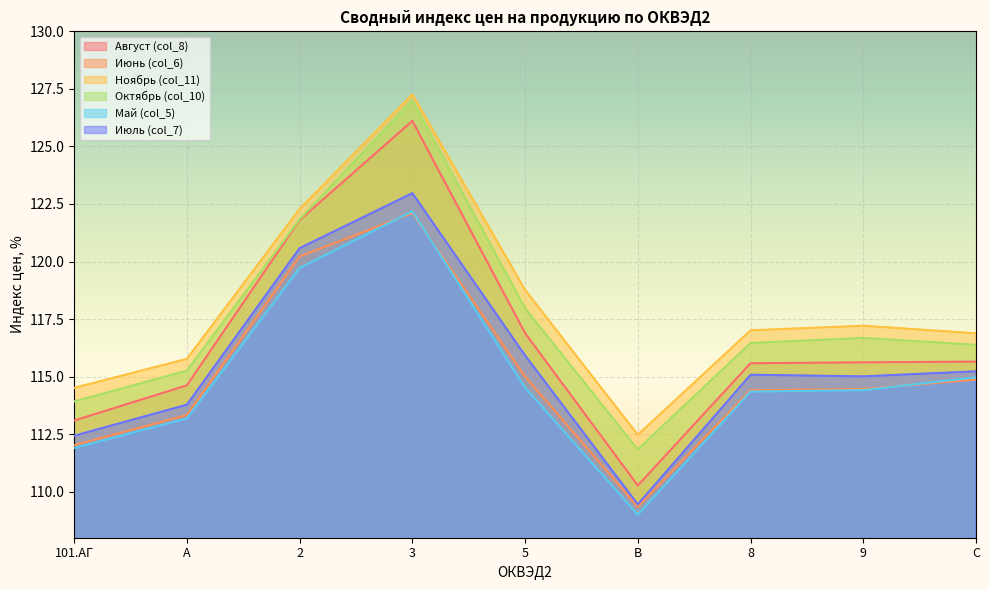

What is the label of the 2nd point from the left?

A